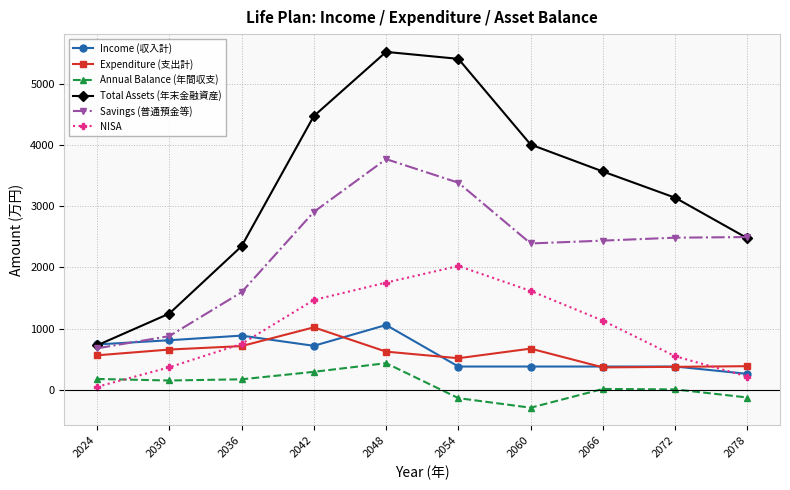

True or false: Savings (普通預金等) has a value of 2483.4 at 2072.

True